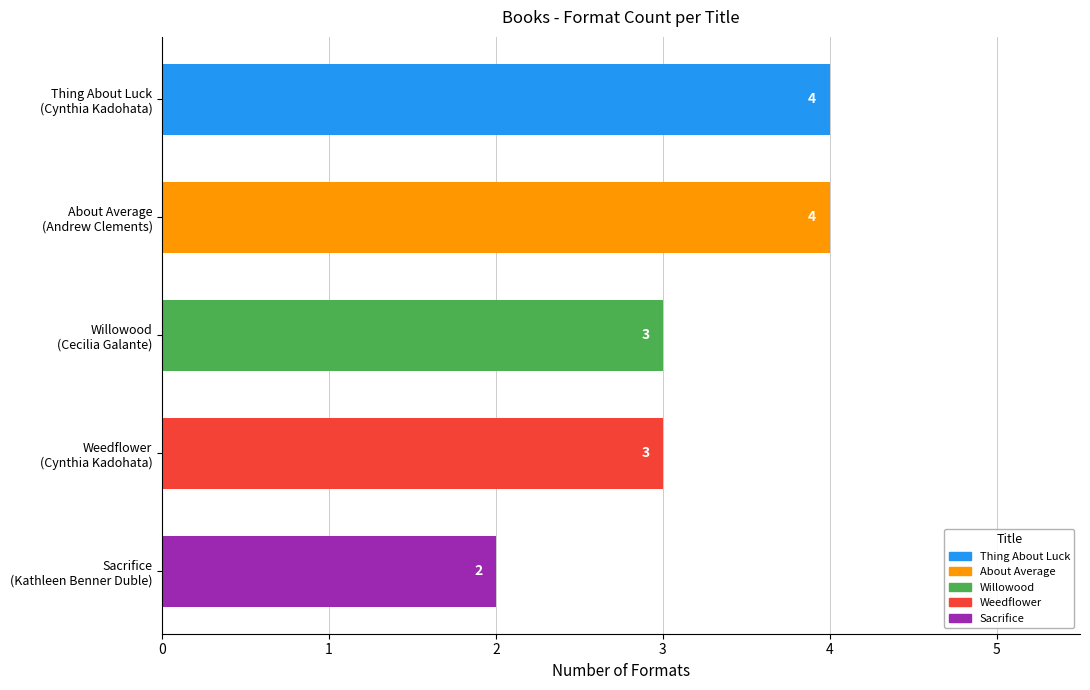

Count the number of categories in the chart.

5